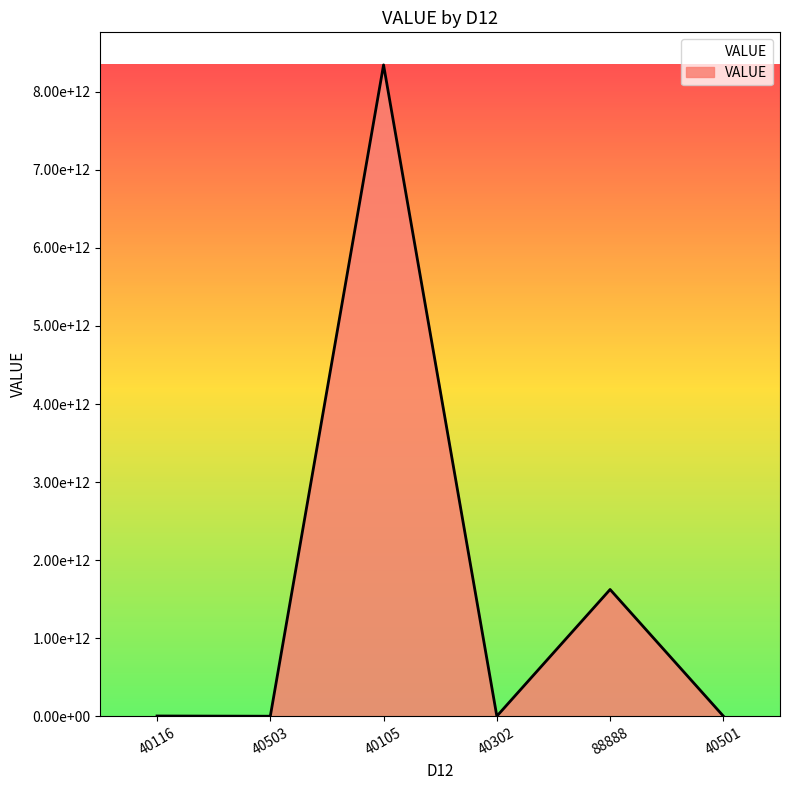

What is the difference between the maximum and minimum values?

8344672300524.4